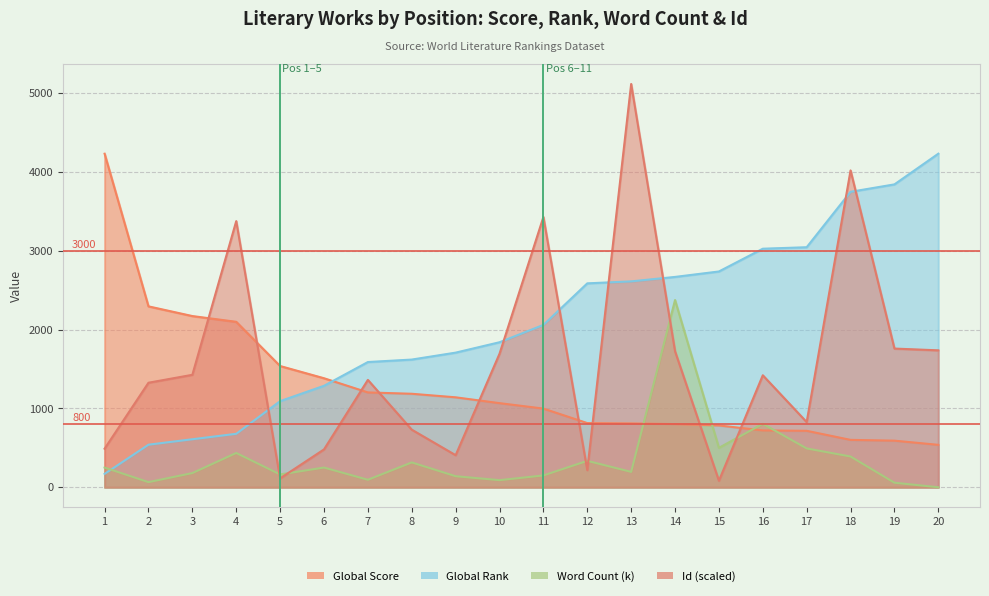

Which series changed the most between 6 and 10?

Id (scaled)